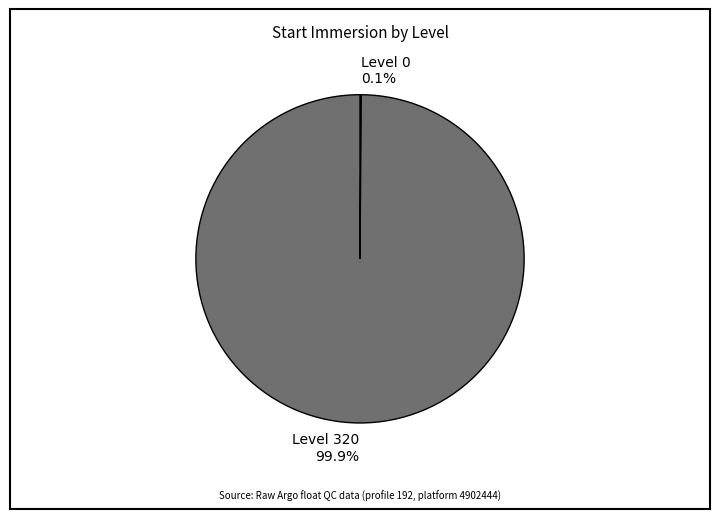

Does any single category account for the majority?

Yes